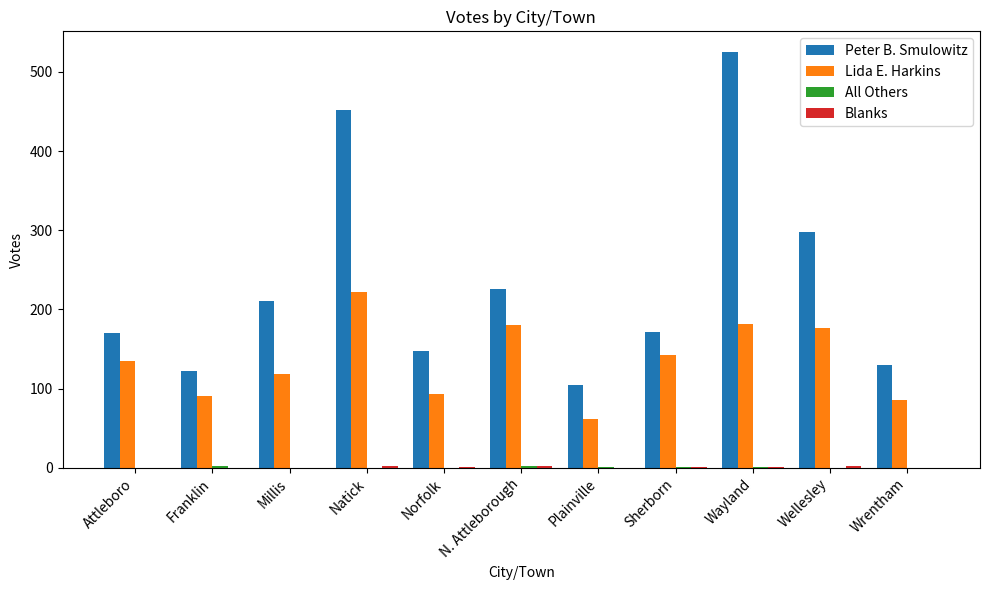

Is the value of Lida E. Harkins at Attleboro greater than the value of Peter B. Smulowitz at Norfolk?

No